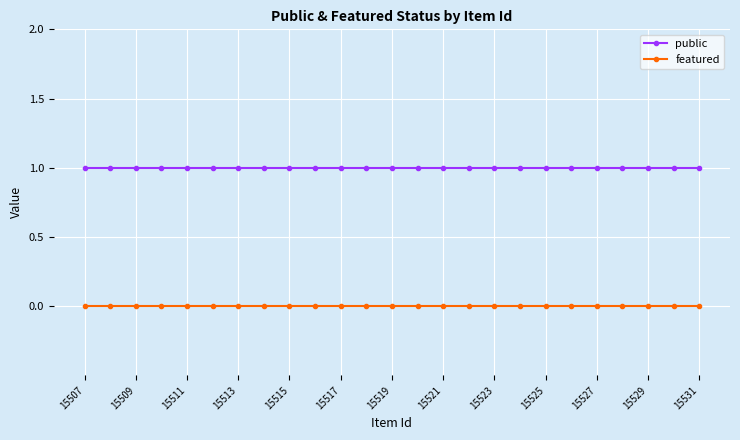

List the series in order of their peak value, lowest first.

featured, public